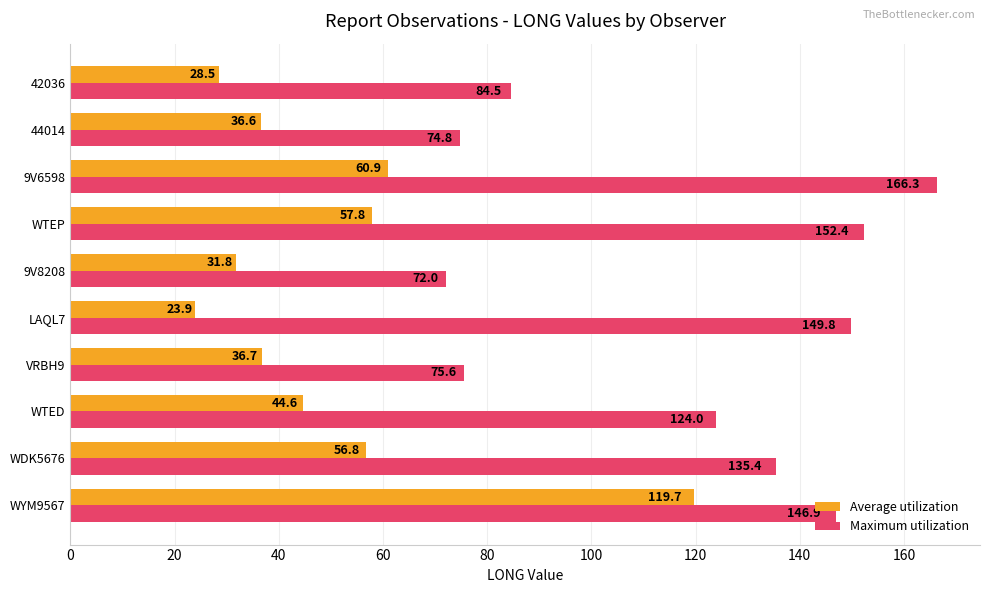

What is the maximum value for Average utilization?

119.7